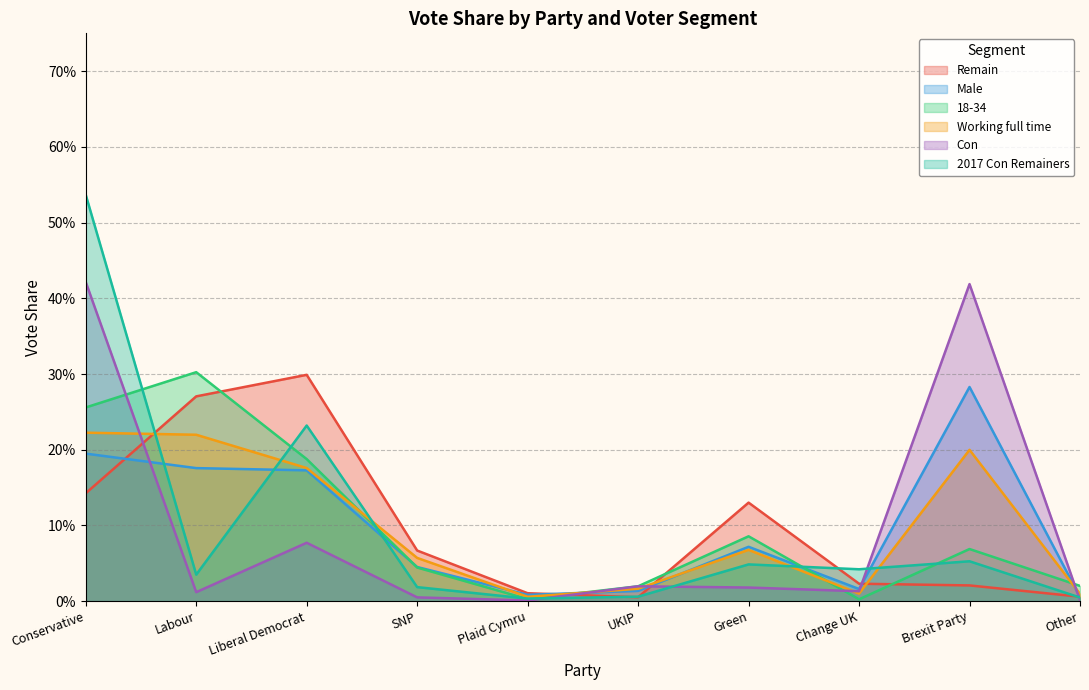

At which category is the sum across all series the highest?

Conservative